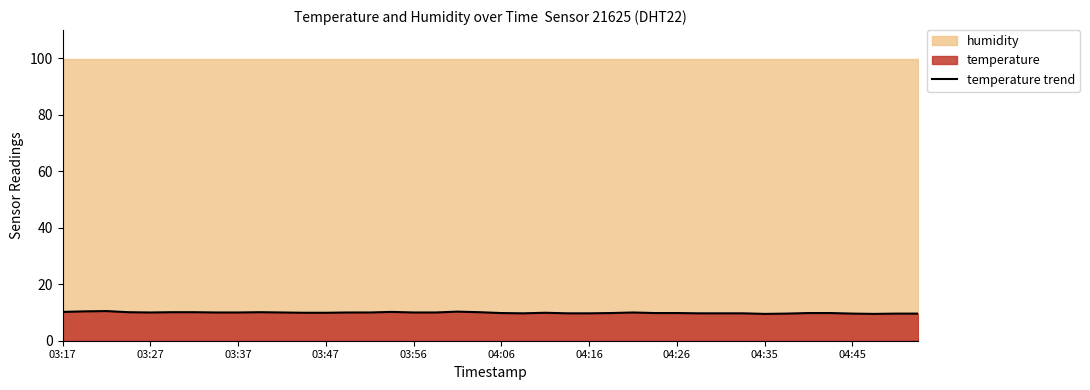

Read the value at 04:26.

9.8